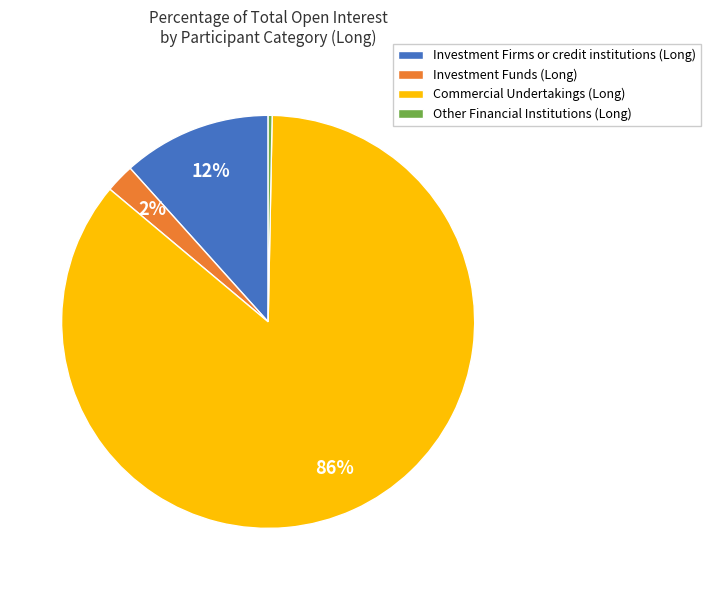

Is it true that Investment Firms or credit institutions (Long) is 19% of the pie?

False